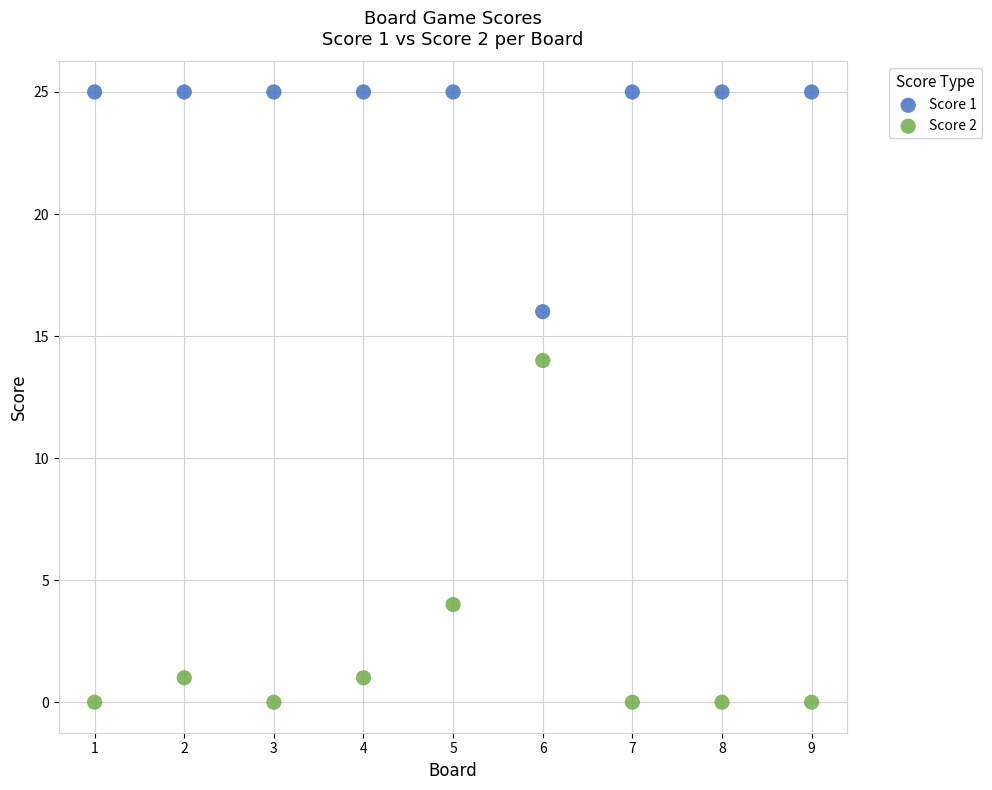

Across all data points, what is the range of Y values (max minus min)?

25